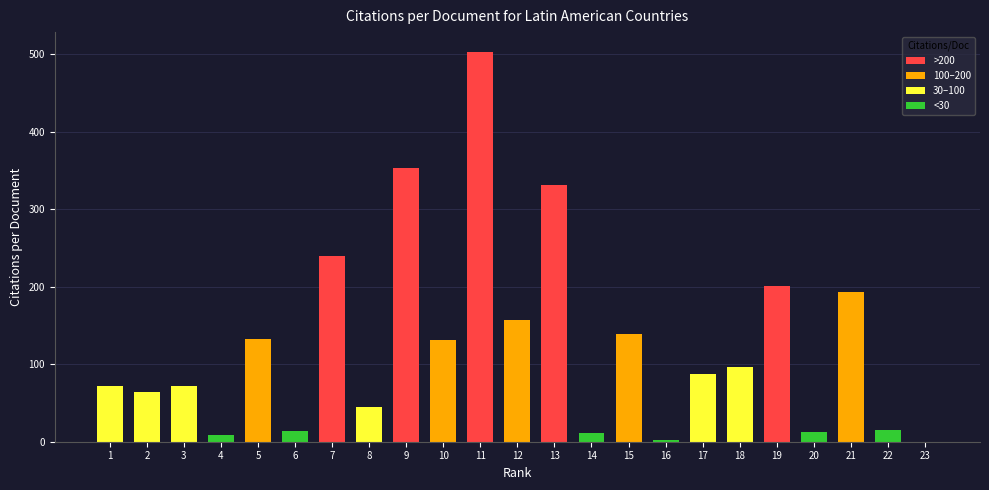

What is the ratio of the value at 19 to the value at 12?

1.3